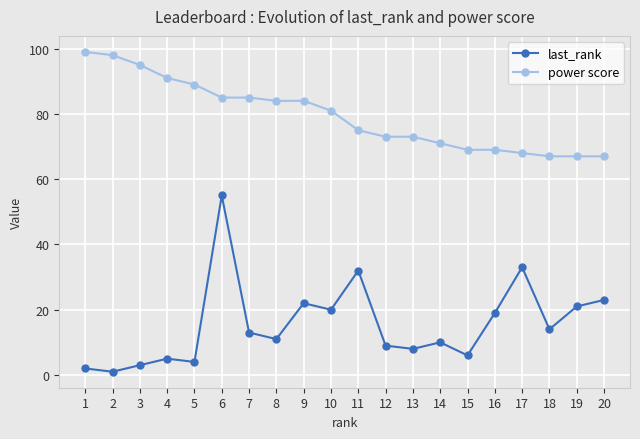

What is the value of the power score point at the 4th from the left?

91